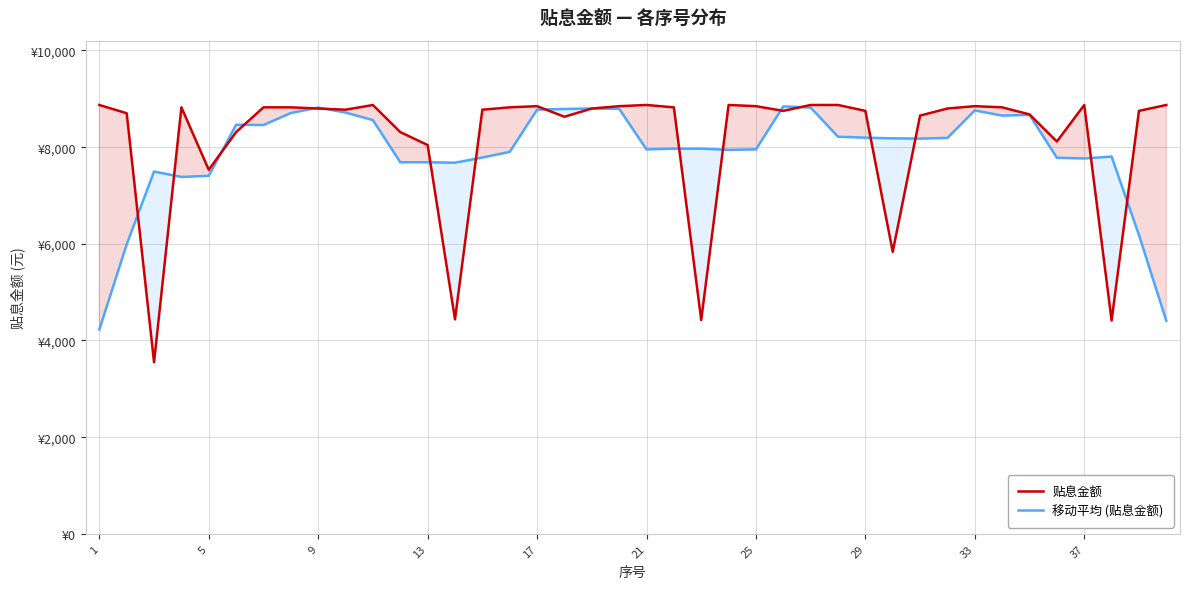

True or false: 移动平均 (贴息金额) and 贴息金额 intersect in this chart.

True